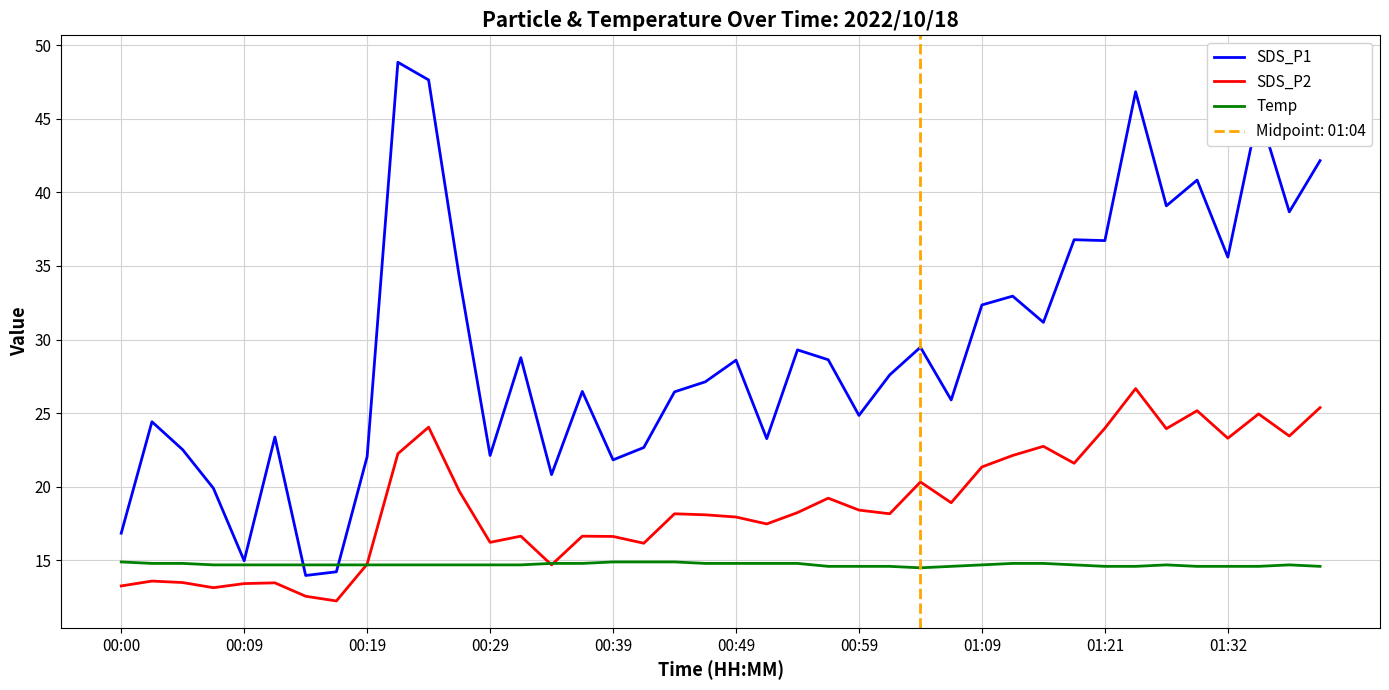

True or false: SDS_P2 and SDS_P1 cross at least once.

False